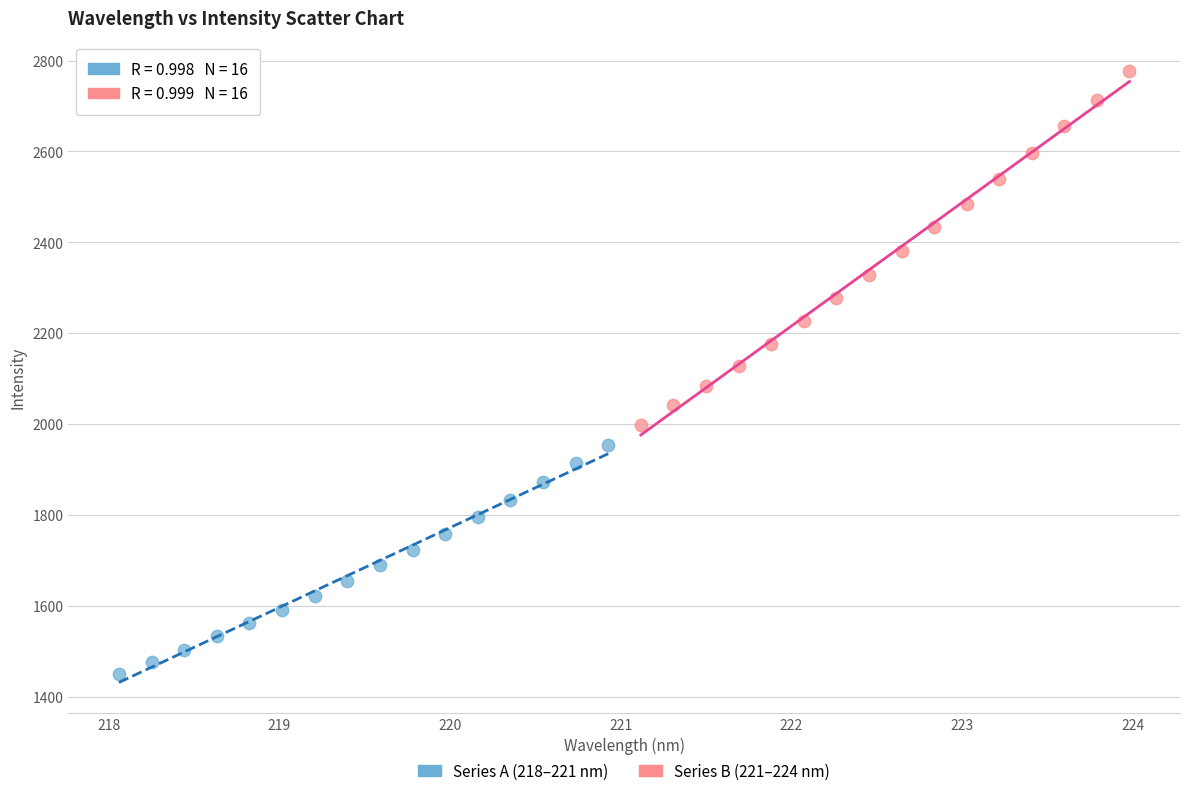

Which series has the largest Y range (max minus min)?

Series B (221–224 nm)